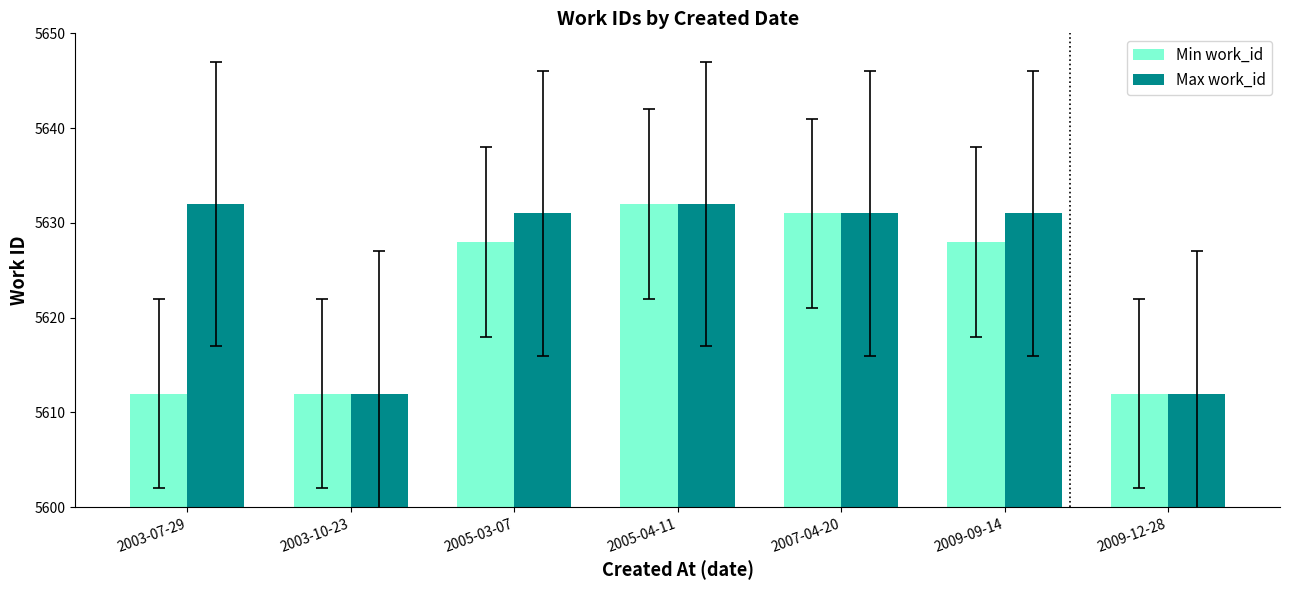

Reading right to left, what are all the values shown in this chart?

Min work_id: 5612	5628	5631	5632	5628	5612	5612
Max work_id: 5612	5631	5631	5632	5631	5612	5632